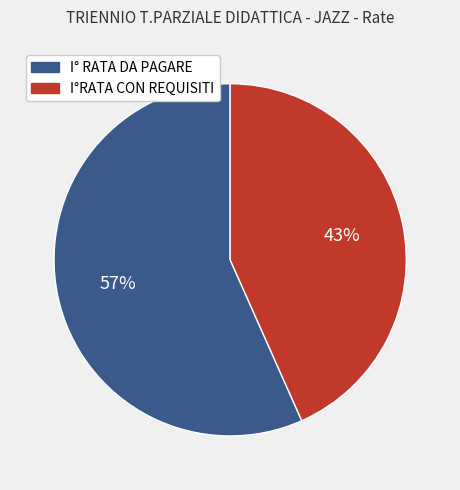

Between I°RATA CON REQUISITI and I° RATA DA PAGARE, which is larger?

I° RATA DA PAGARE